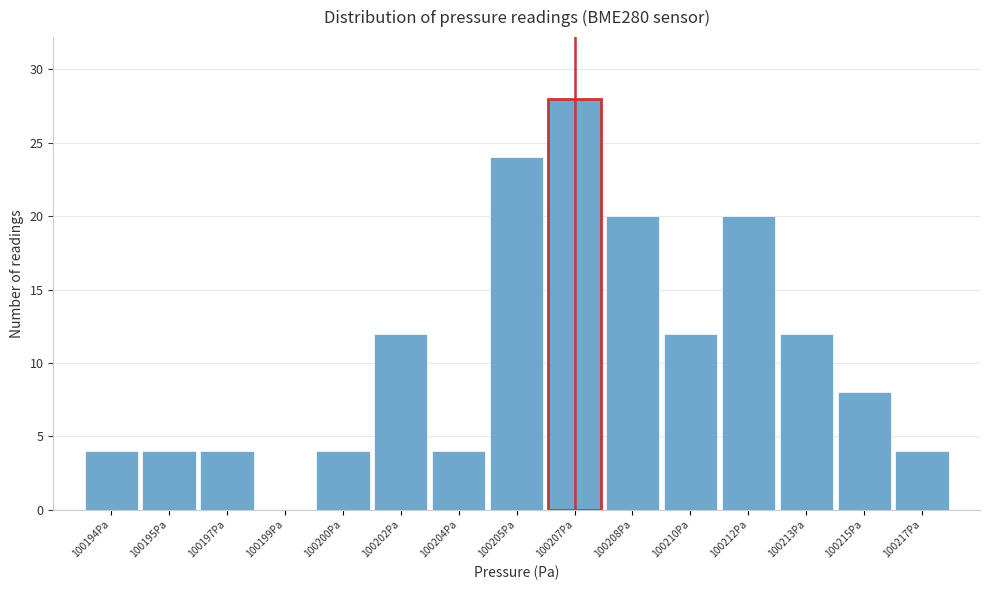

Reading left to right, transcribe all the data shown in this chart.

100194Pa=4	100195Pa=4	100197Pa=4	100199Pa=0	100200Pa=4	100202Pa=12	100204Pa=4	100205Pa=24	100207Pa=28	100208Pa=20	100210Pa=12	100212Pa=20	100213Pa=12	100215Pa=8	100217Pa=4